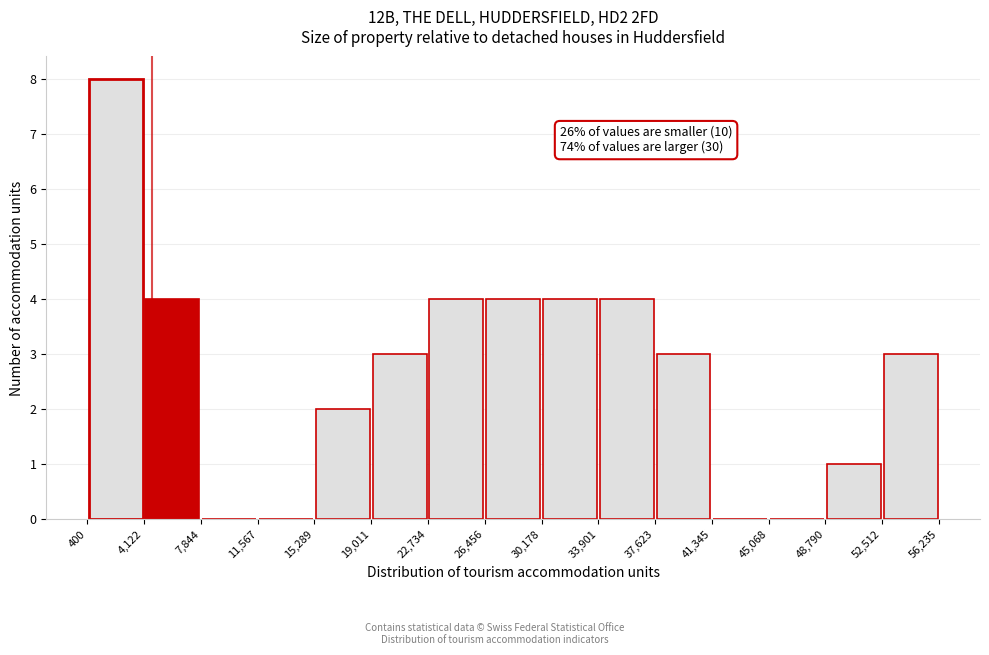

Which range on the x-axis has the tallest bar?

400 to 4,122